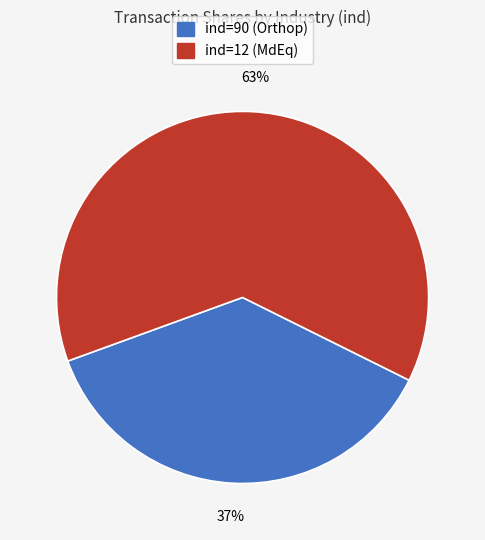

Does any single category account for the majority?

Yes